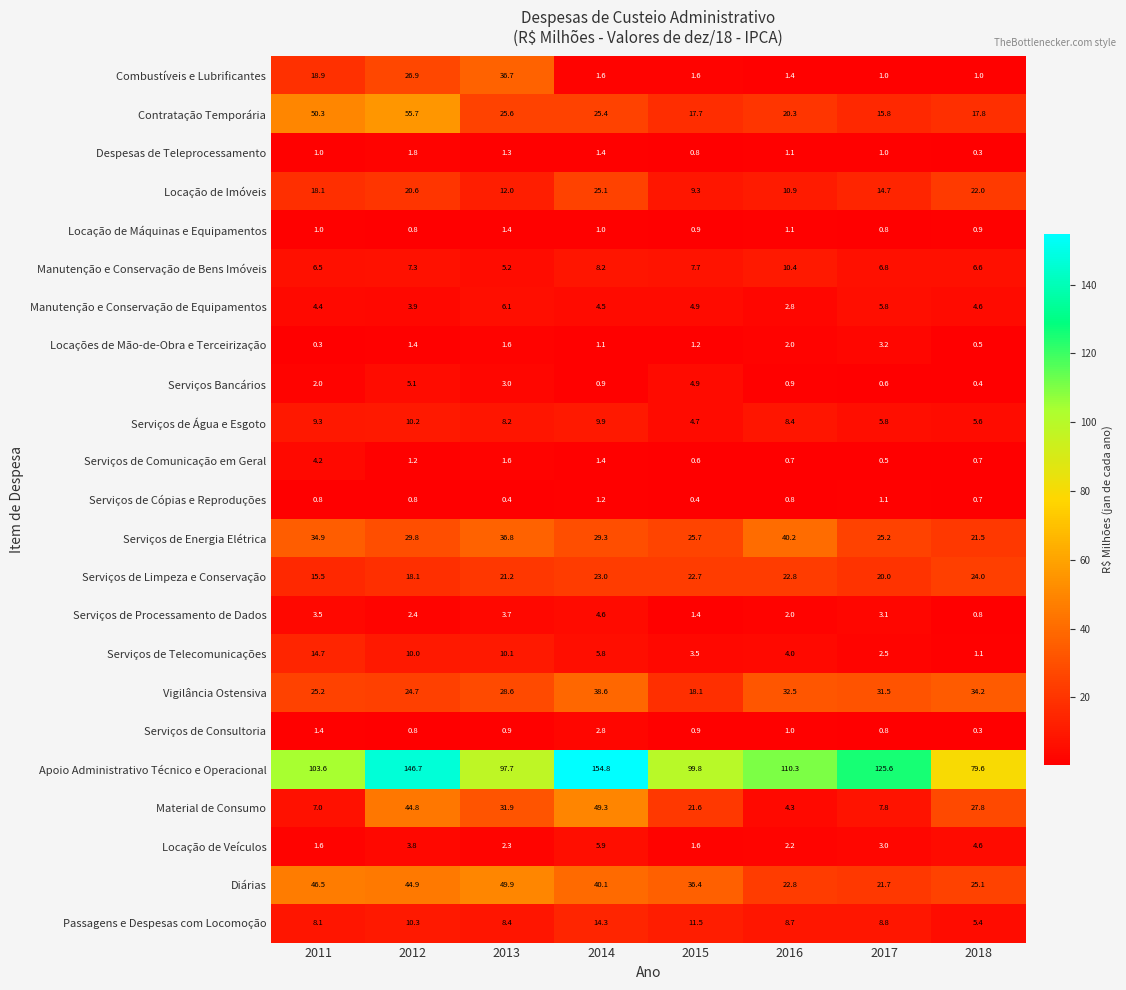

True or false: Serviços de Consultoria has a value of 1.4 at 2011.

True